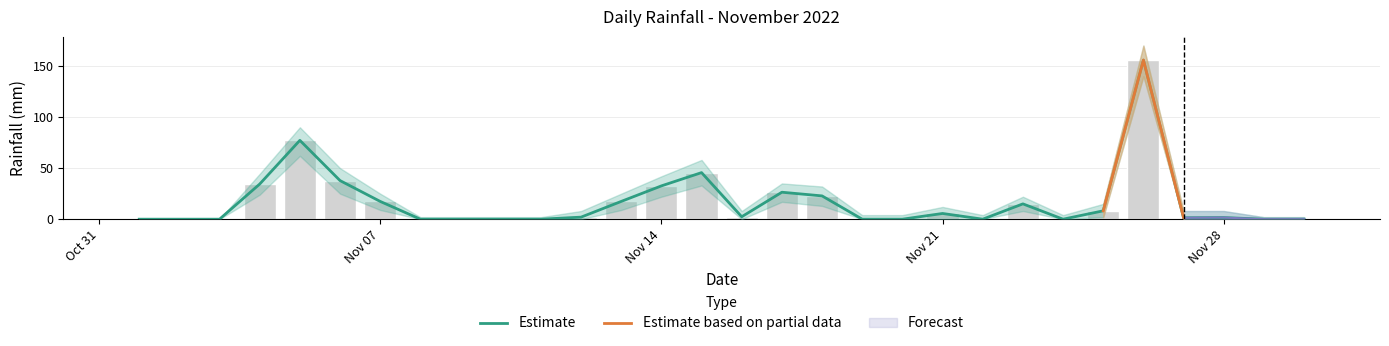

Reading right to left, list all the values displayed in this chart.

rain: 0.0	0.0	1.6	1.4	155.8	8.2	0.0	15.0	0.0	5.6	0.0	0.0	22.8	26.4	2.4	45.6	32.6	17.4	2.0	0.0	0.0	0.0	0.0	17.4	37.8	77.2	34.4	0.0	0.0	0.0
rain_upper: 0.0	0.0	1.6	1.4	155.8	8.2	0.0	15.0	0.0	5.6	0.0	0.0	22.8	26.4	2.4	45.6	32.6	17.4	2.0	0.0	0.0	0.0	0.0	17.4	37.8	77.2	34.4	0.0	0.0	0.0